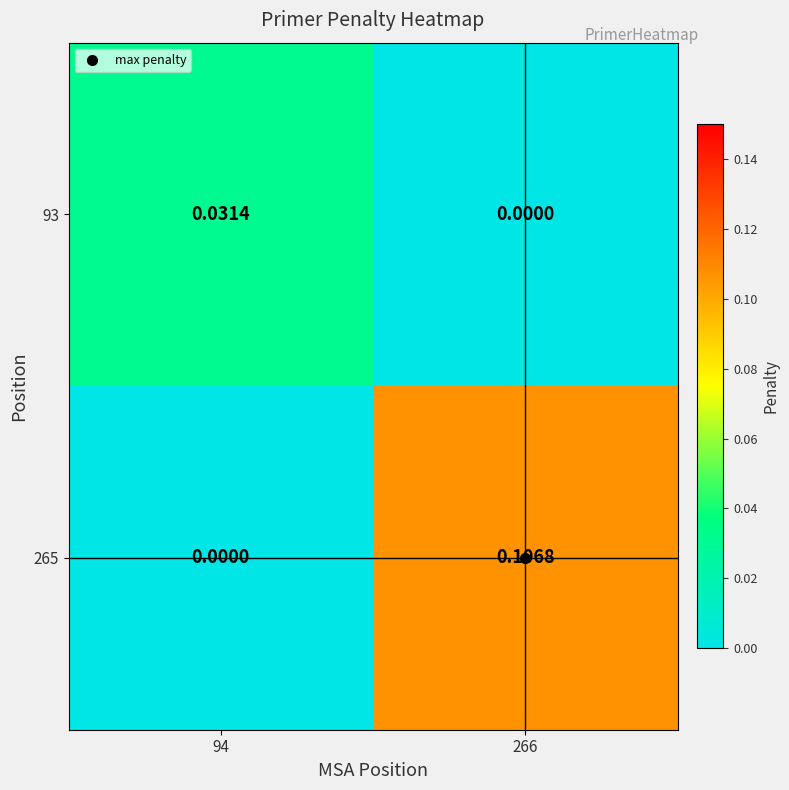

Is the value of 93 at 266 greater than the value of 265 at 266?

No